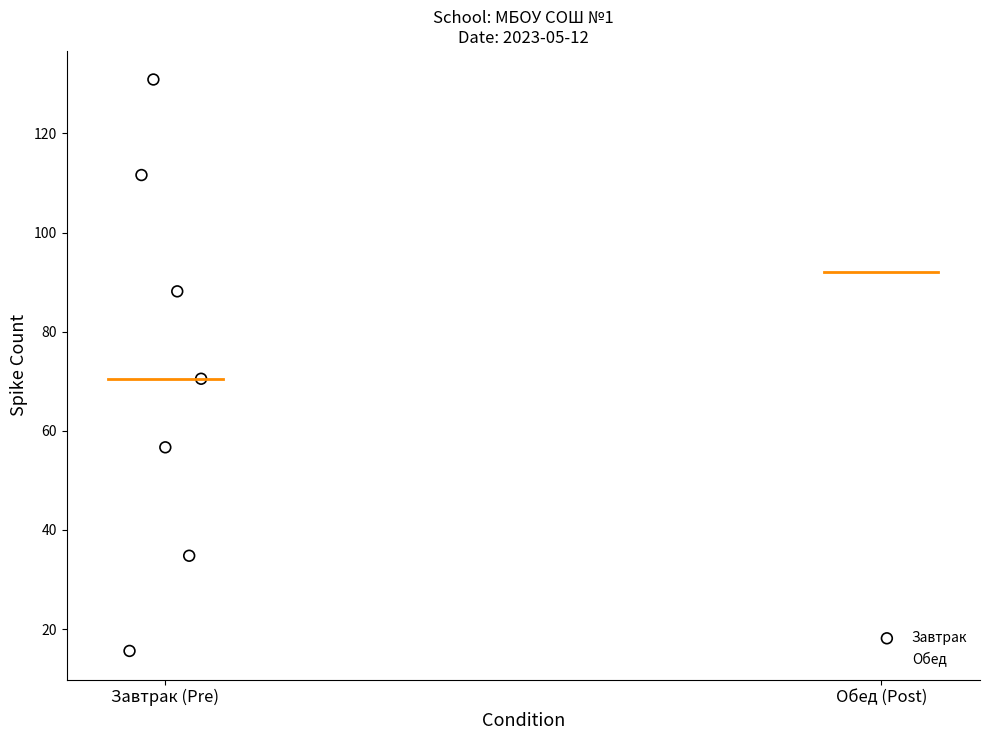

Which series has the largest Y range (max minus min)?

Завтрак